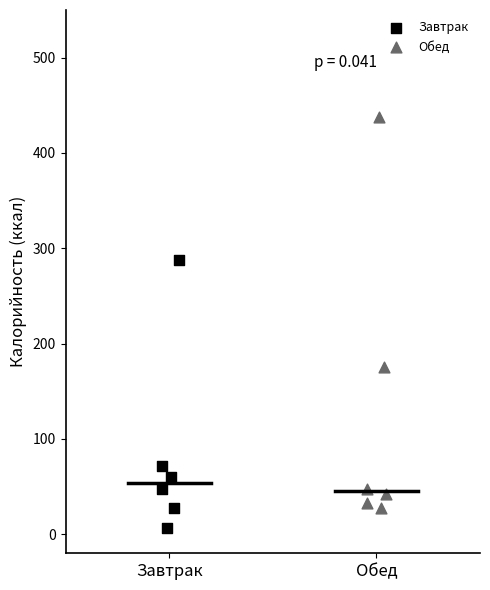

Which series has the largest Y range (max minus min)?

Обед